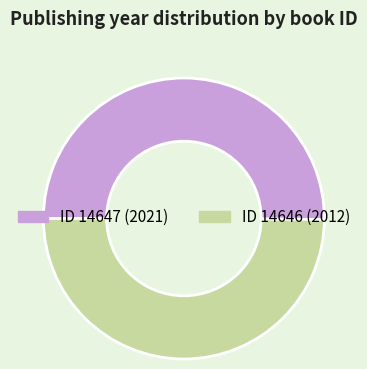

Count the number of slices in the pie.

2